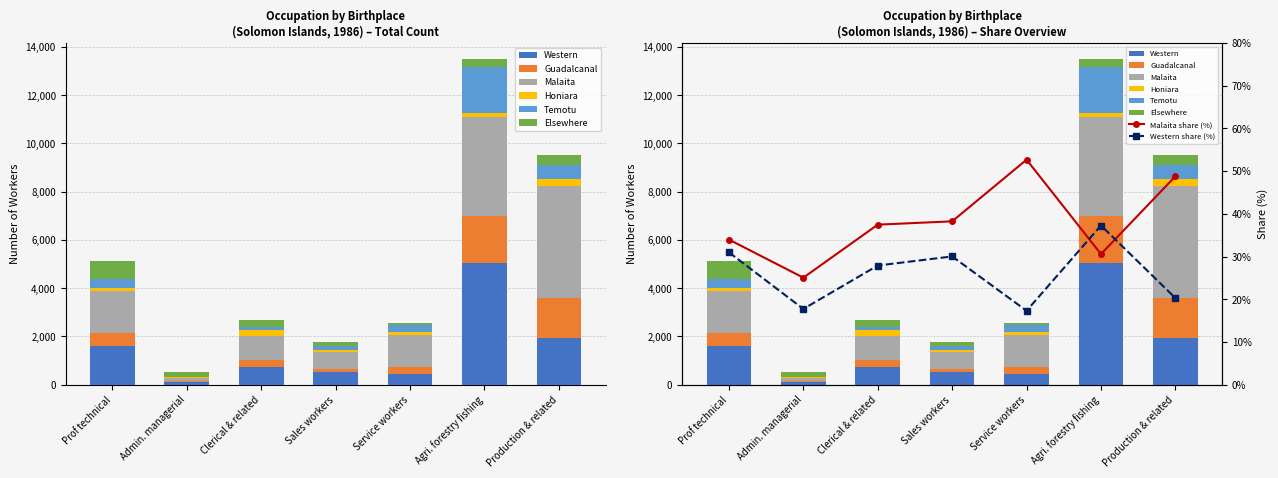

What is the lowest value of the Malaita series?

130